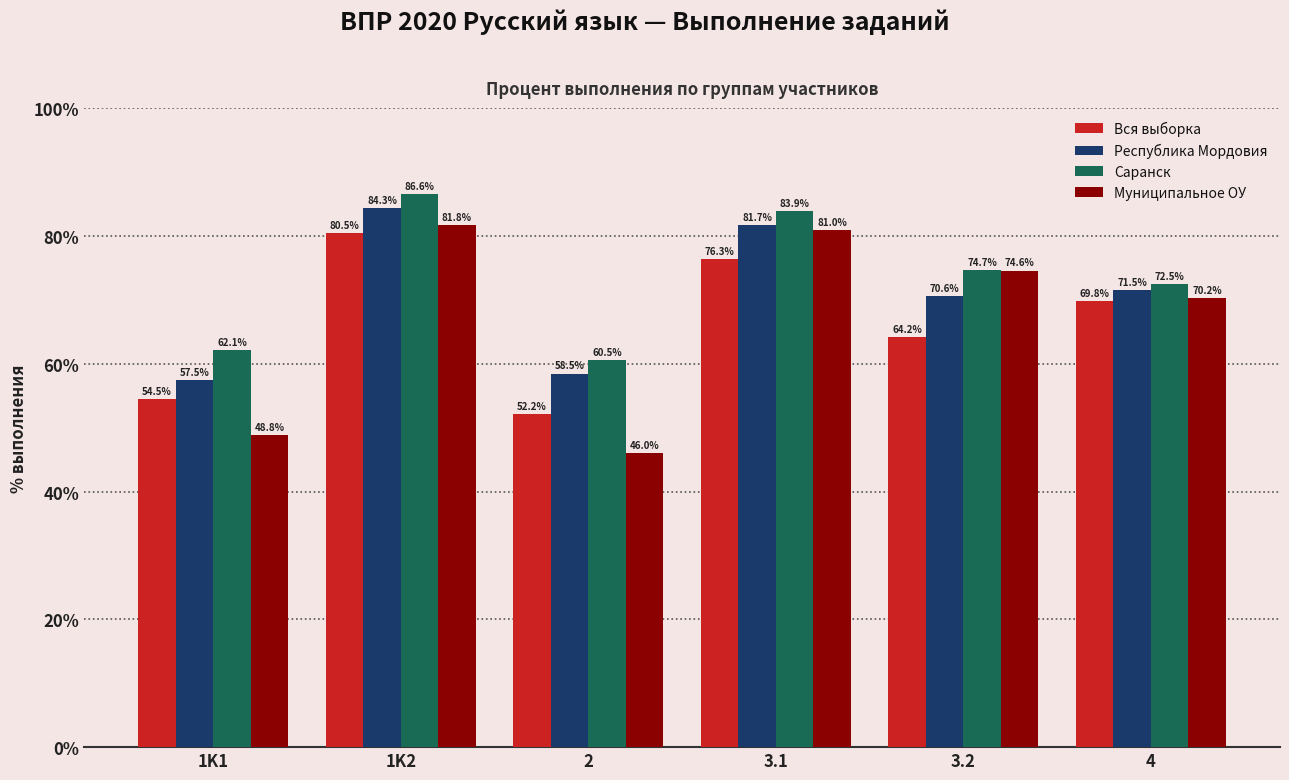

At which label does Муниципальное ОУ reach its minimum?

2